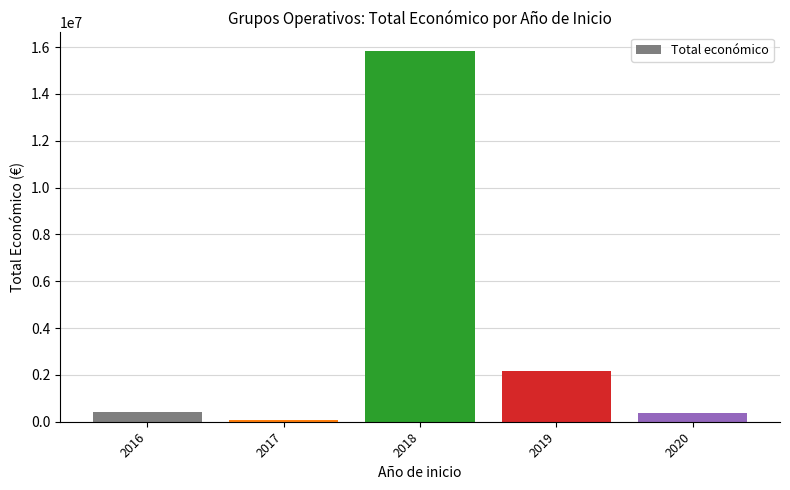

Reading left to right, transcribe all the data shown in this chart.

2016=430758.0	2017=68000.0	2018=15838587.1	2019=2157416.5	2020=363424.6